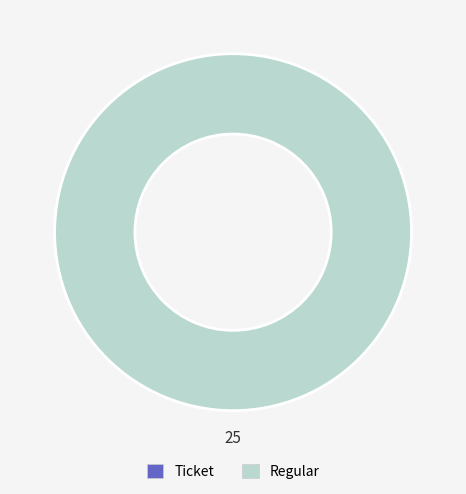

Combined, do Regular and Ticket account for over 50%?

Yes